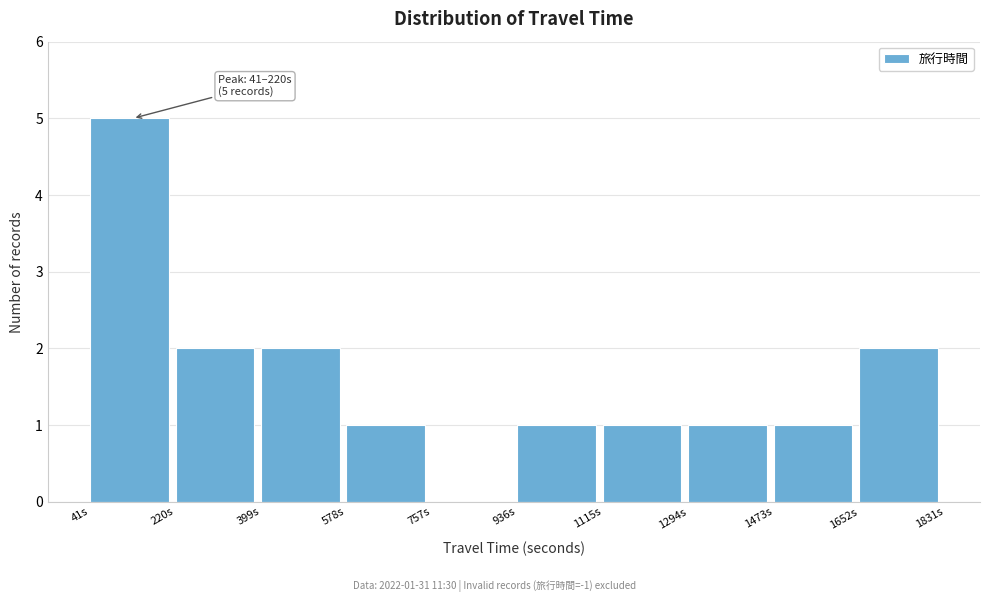

Over which range of the x-axis is the bar tallest?

40 to 220